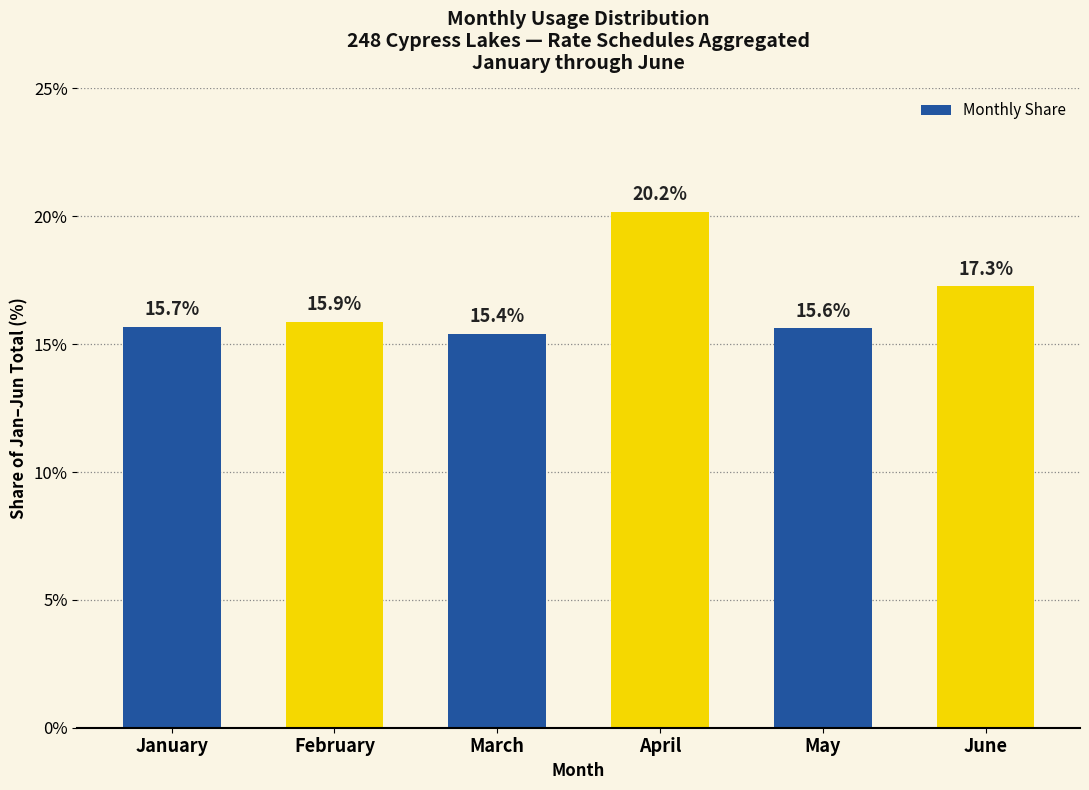

Reading left to right, list all the values displayed in this chart.

January=15.7	February=15.9	March=15.4	April=20.2	May=15.6	June=17.3